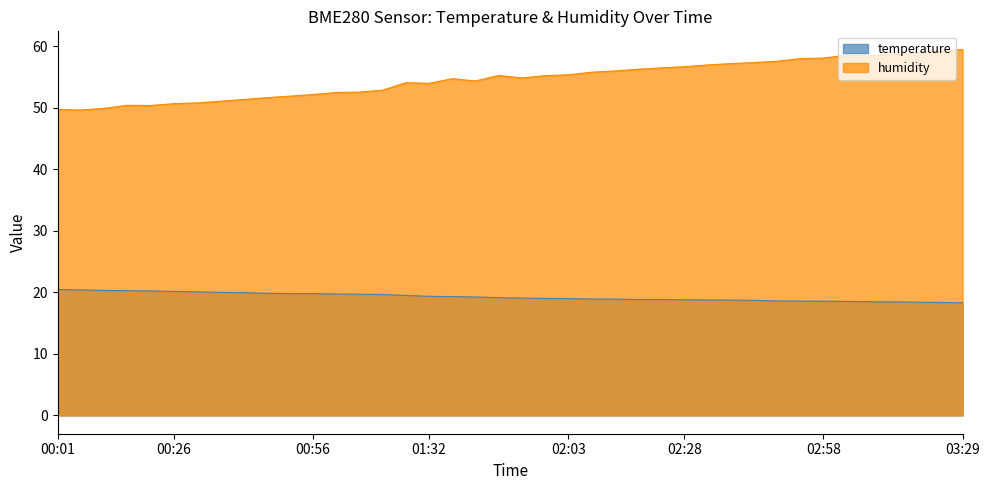

True or false: humidity and temperature intersect in this chart.

False